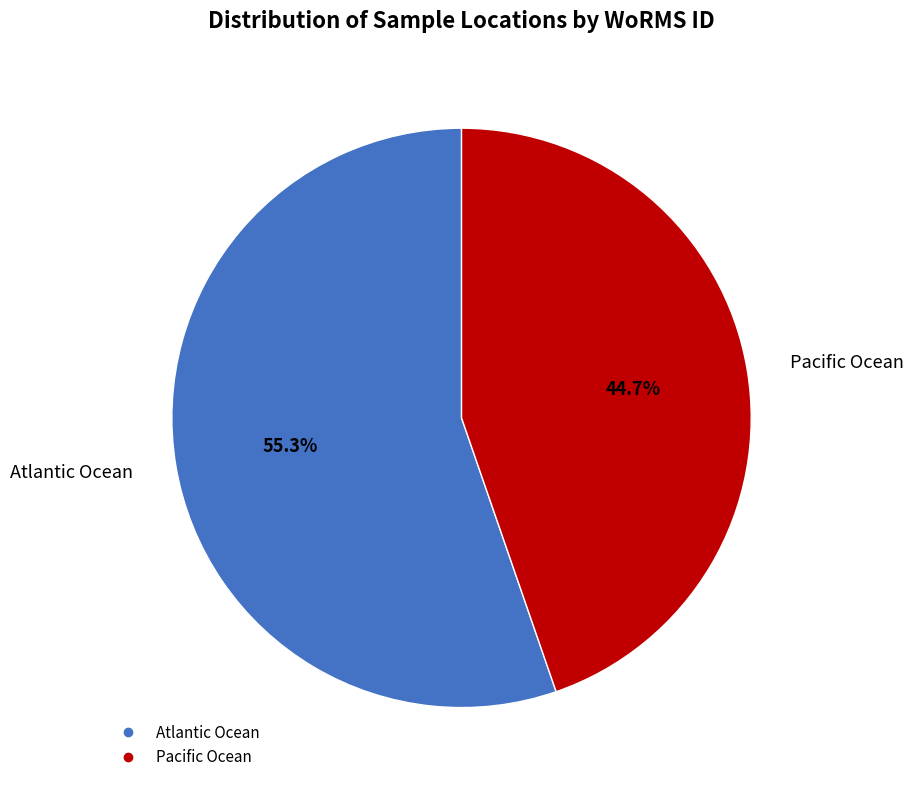

Combined, do Pacific Ocean and Atlantic Ocean account for over 50%?

Yes